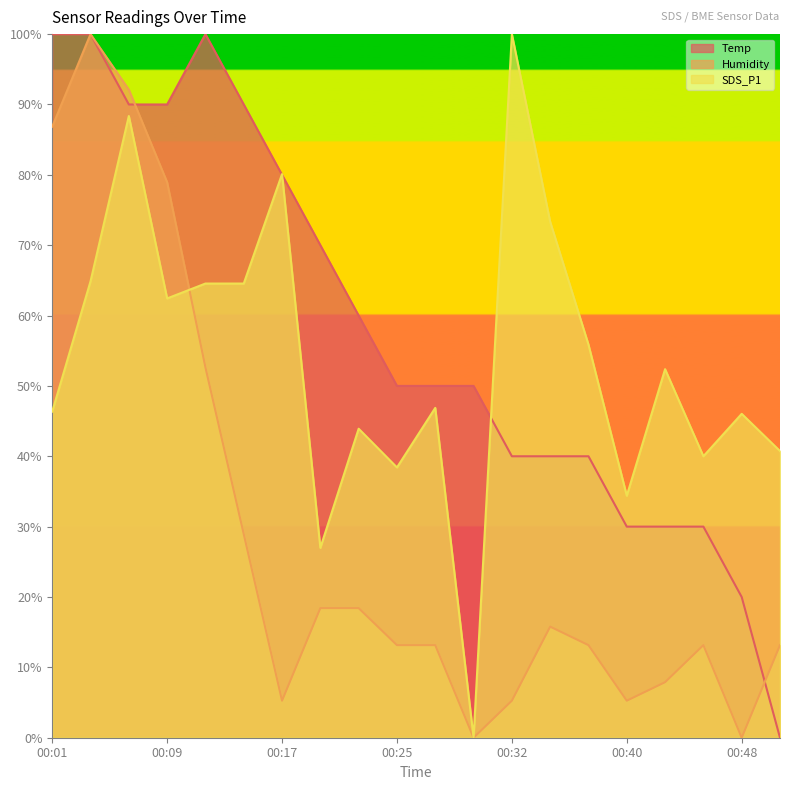

Reading left to right, what are all the values shown in this chart?

Temp: 100.0	100.0	90.0	90.0	100.0	90.0	80.0	70.0	60.0	50.0	50.0	50.0	40.0	40.0	40.0	30.0	30.0	30.0	20.0	0.0
Humidity: 86.8	100.0	92.1	78.9	52.6	28.9	5.3	18.4	18.4	13.2	13.2	0.0	5.3	15.8	13.2	5.3	7.9	13.2	0.0	13.2
SDS_P1: 46.3	64.9	88.4	62.4	64.6	64.6	80.1	27.0	43.9	38.4	46.9	0.0	100.0	73.3	55.9	34.4	52.4	40.0	46.0	40.7